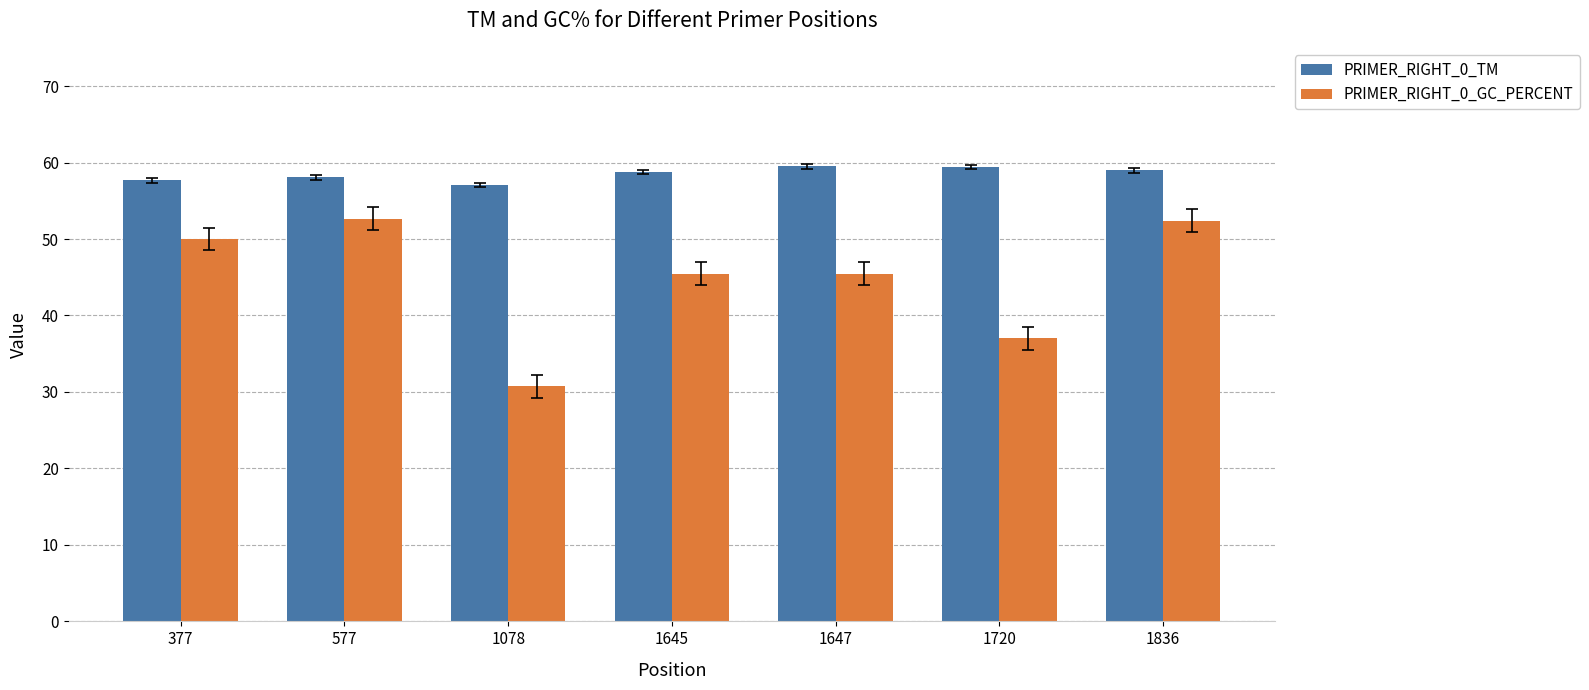

What is the value of the PRIMER_RIGHT_0_GC_PERCENT bar at the 3rd from the left?

30.8